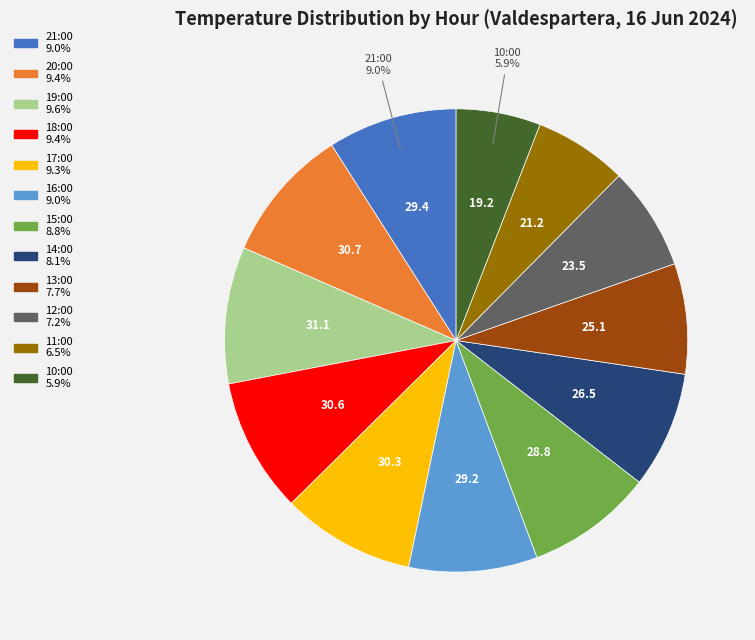

True or false: 16:00 accounts for 9% of the total.

True